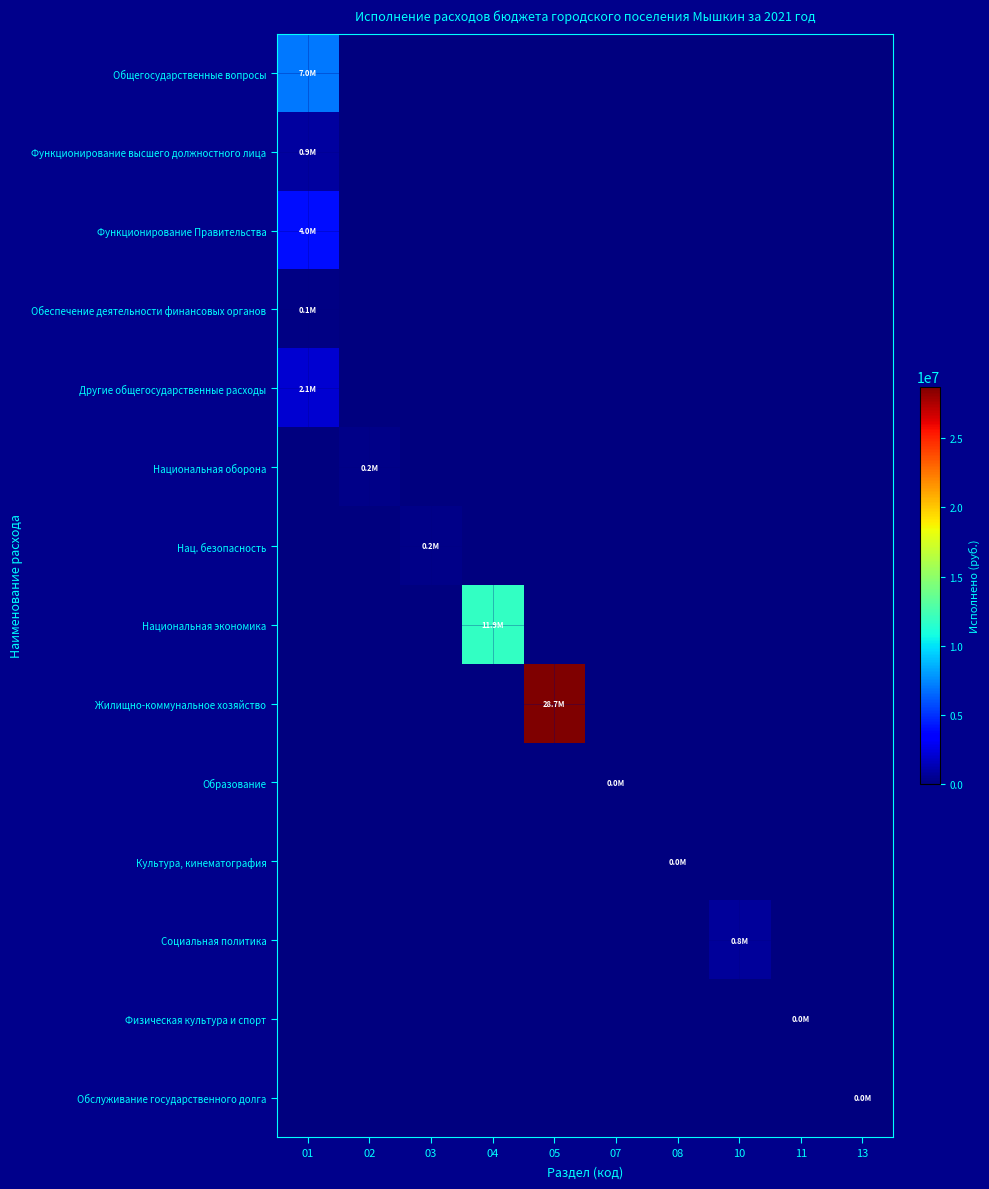

At which category is the sum across all series the highest?

05